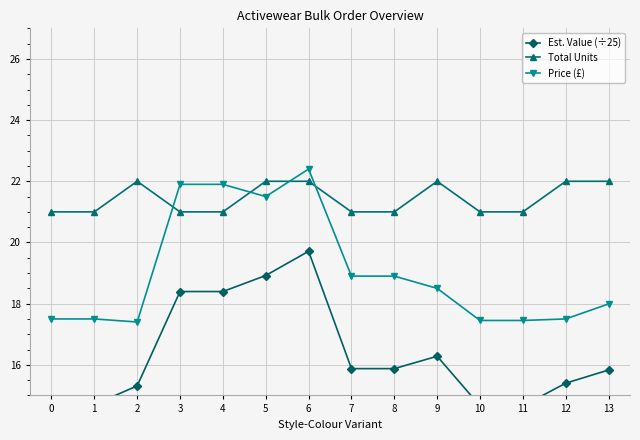

What are all the series names shown in the legend?

Est. Value (÷25), Total Units, Price (£)